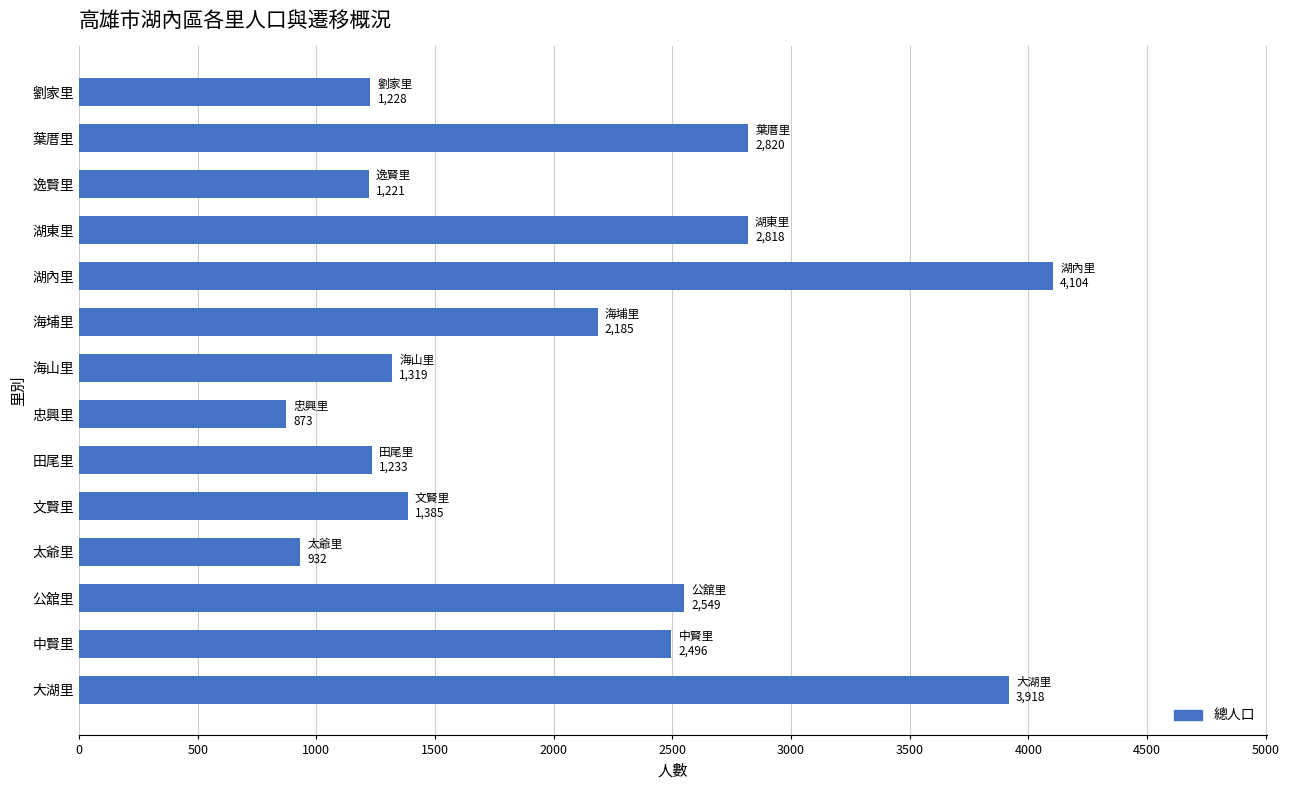

What is the difference between the second highest and minimum values?

3045